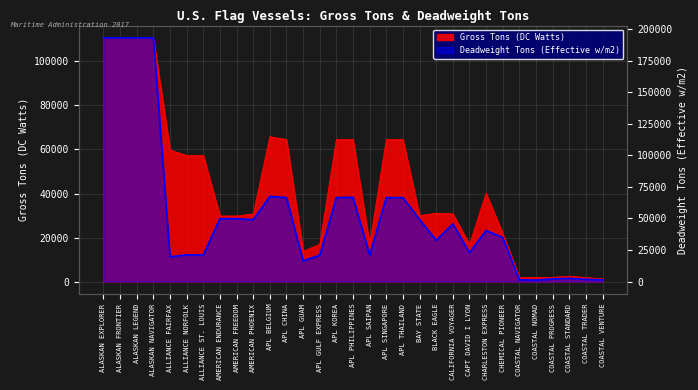

Read the Gross Tons (DC Watts) value at ALASKAN FRONTIER, to the nearest 10.

110690